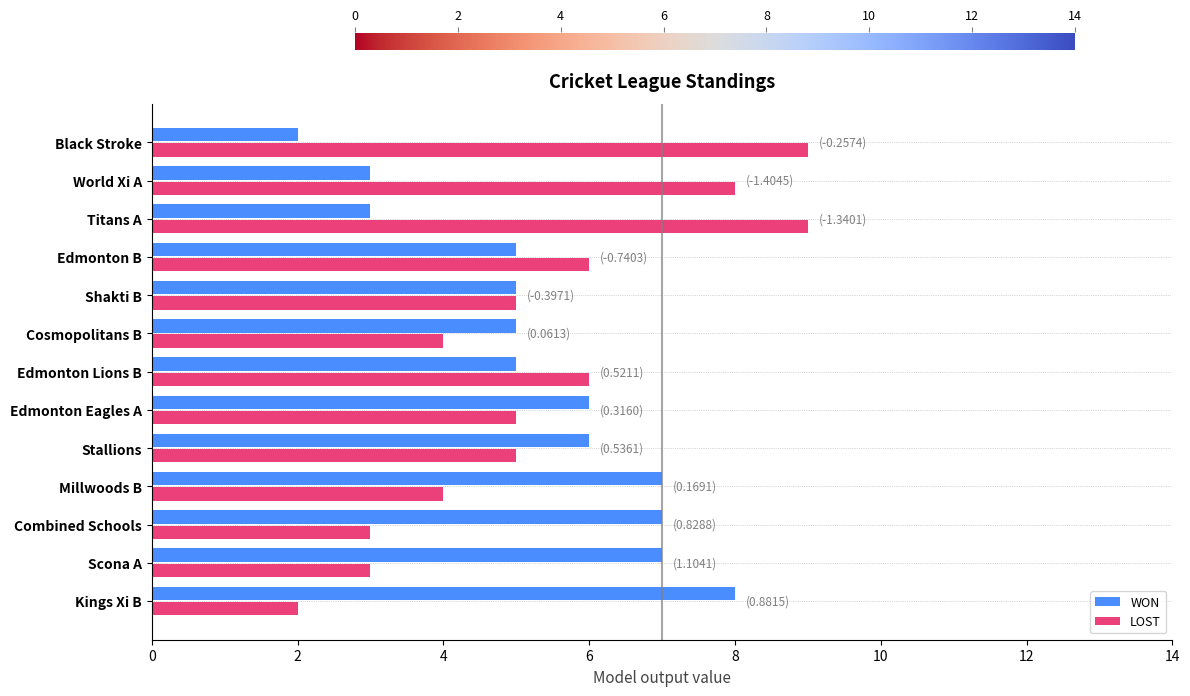

Rank the series at Titans A from highest to lowest value.

LOST, WON